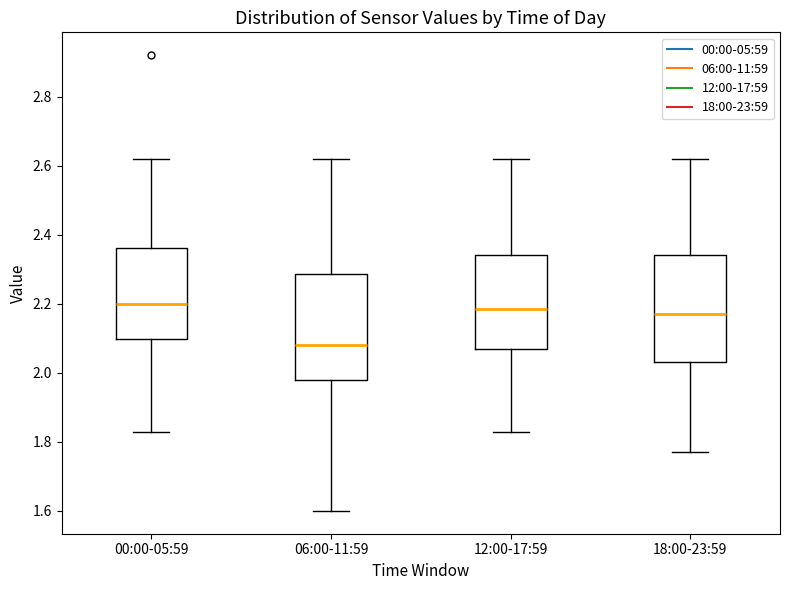

Where is the upper edge of the box for 18:00-23:59 on the y-axis? The values are not printed on the chart, so give them approximately, as read against the axis.

2.34